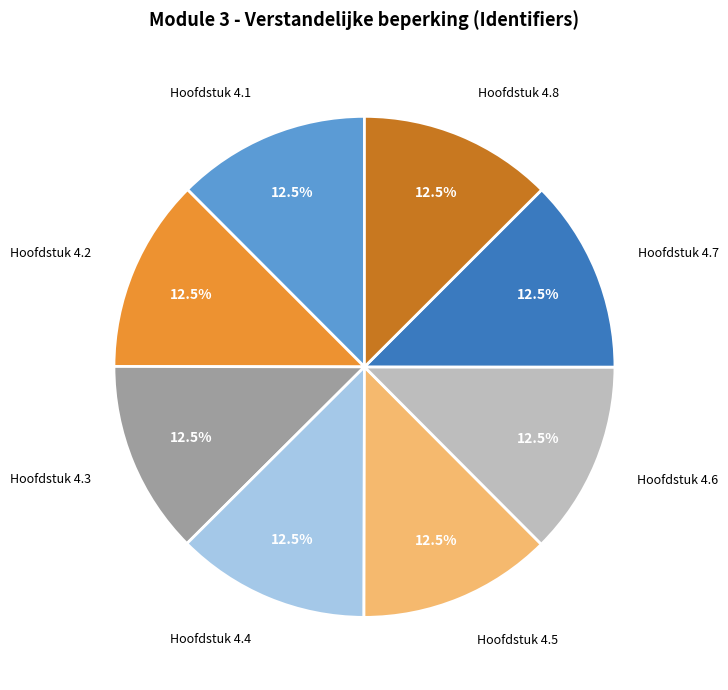

Does any single category account for the majority?

No